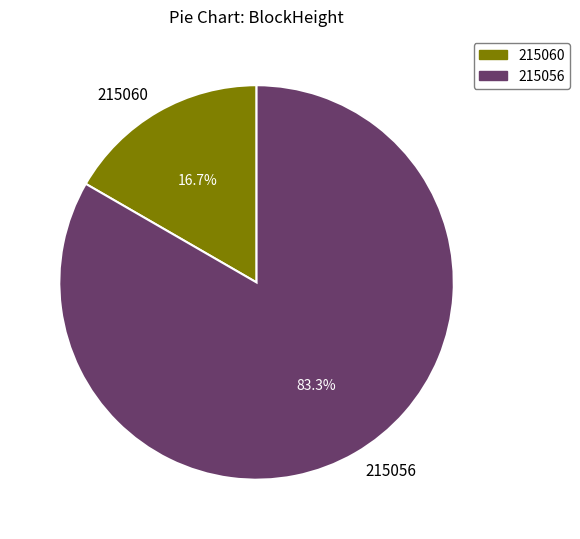

Count the number of slices in the pie.

2